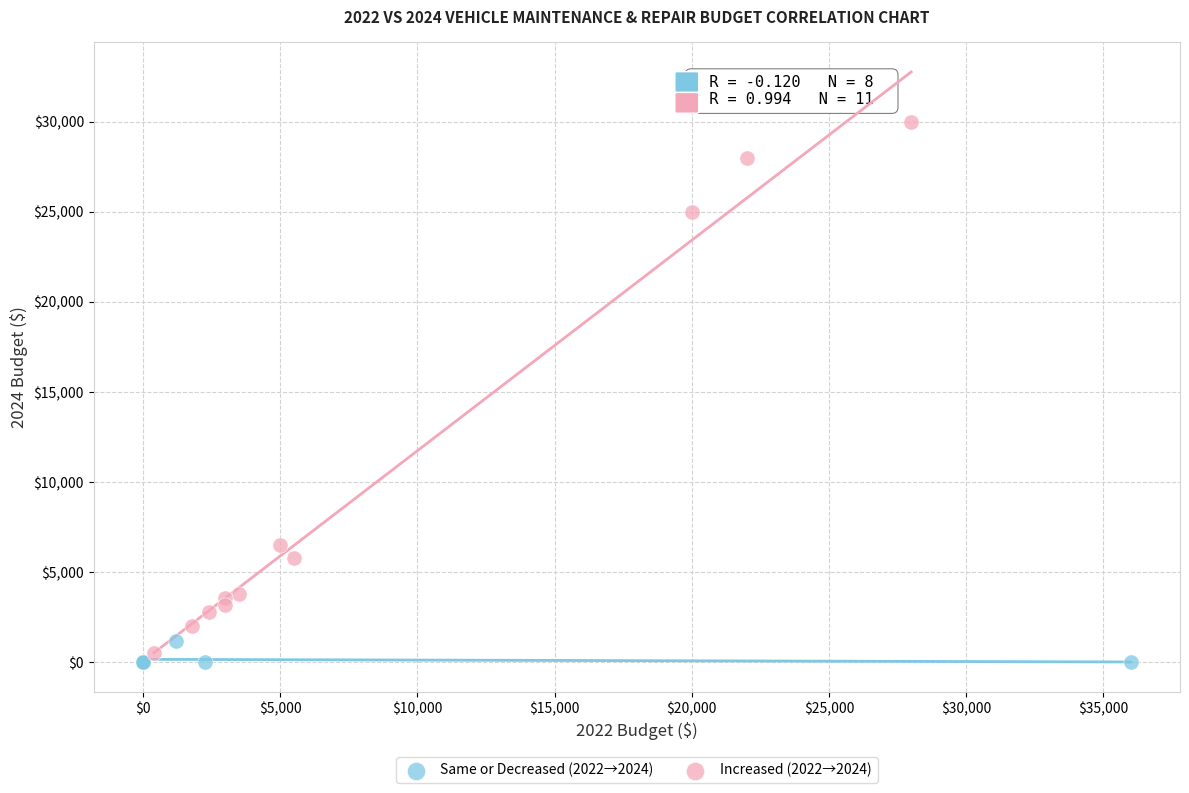

Which series has the widest spread of Y values?

Increased (2022→2024)